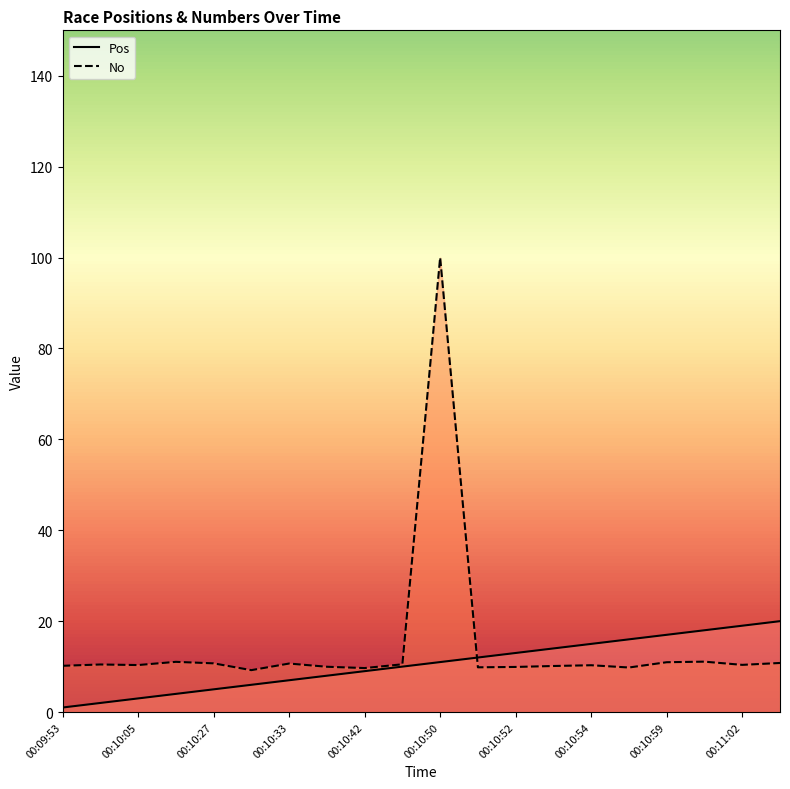

How many distinct data groups are displayed?

2